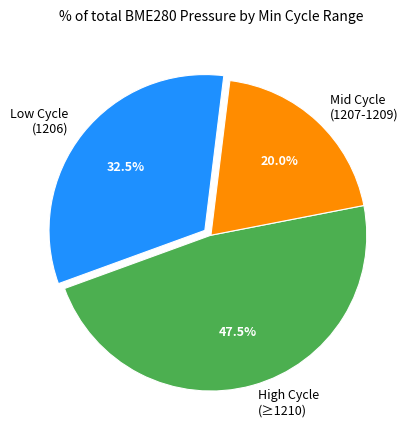

Is there any slice that represents more than half of the pie?

No